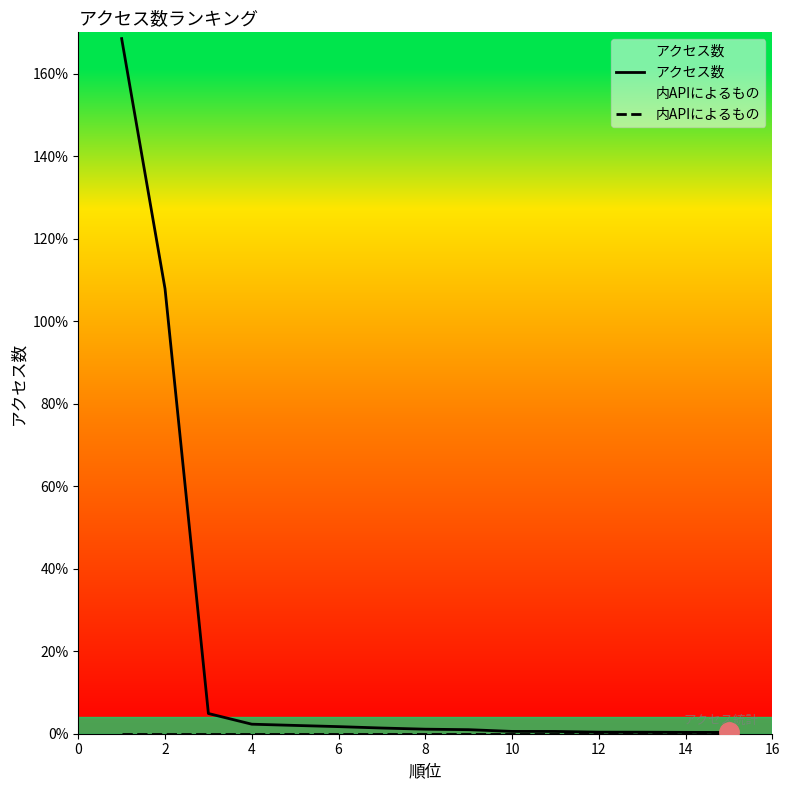

At 14, list the series in order from largest to smallest.

アクセス数, 内APIによるもの